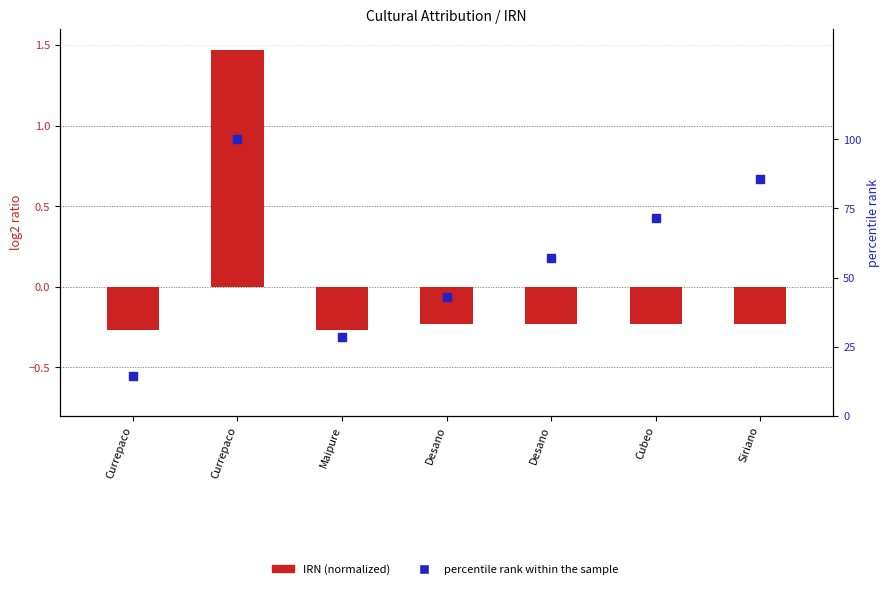

Is the value of IRN (normalized) at Currepaco greater than the value of percentile rank within the sample at Currepaco?

No